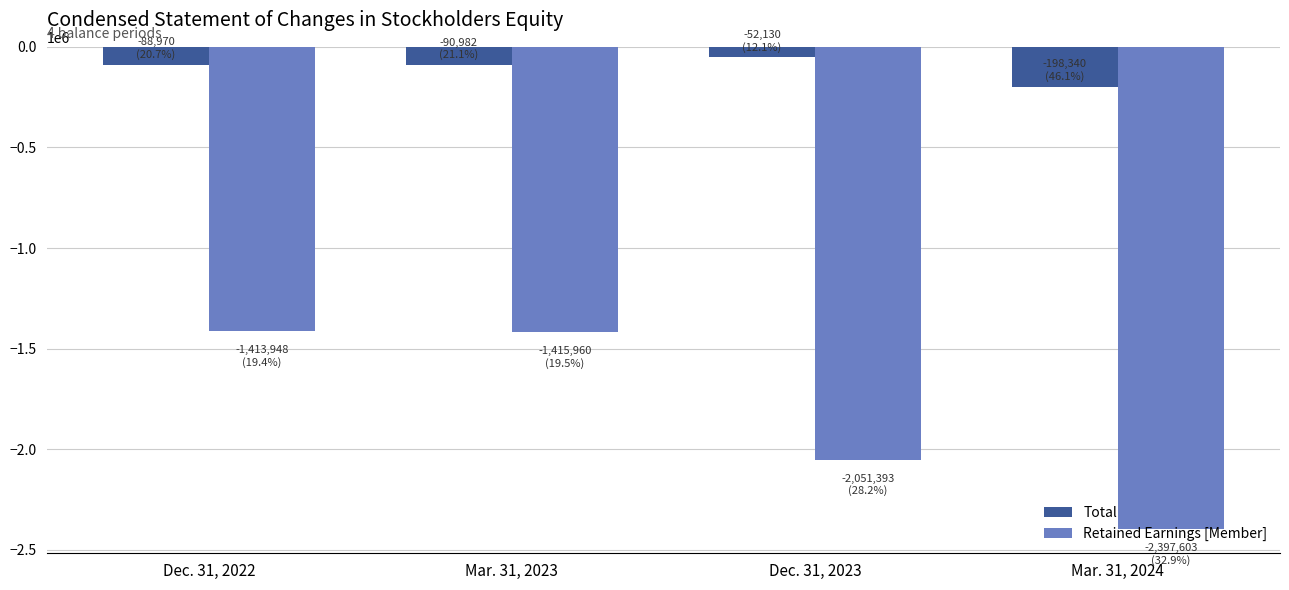

Which series has the largest range (max minus min)?

Retained Earnings [Member]